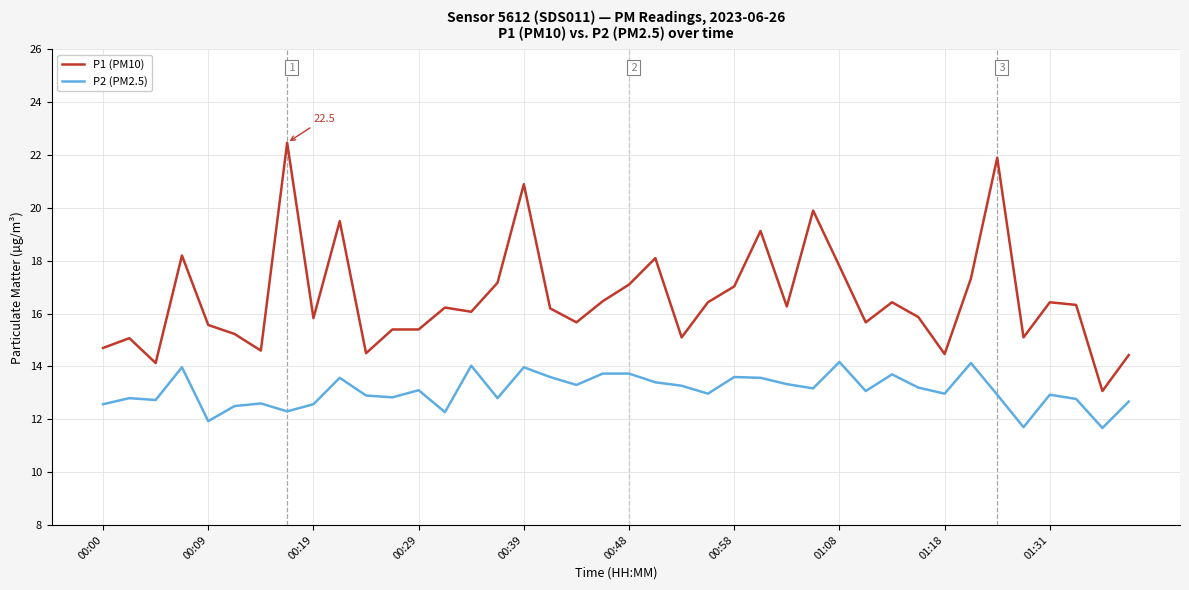

Does the chart display data point markers on the line(s)?

No